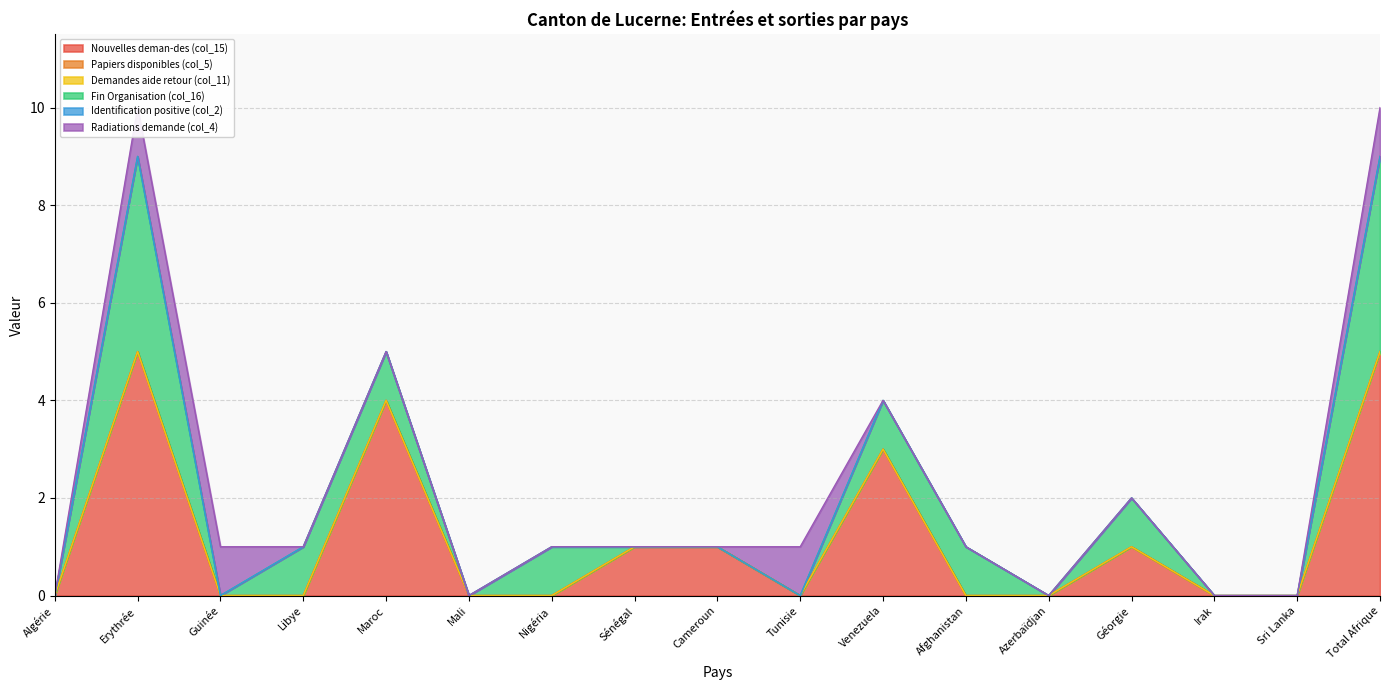

Does the chart have visible grid lines?

Yes